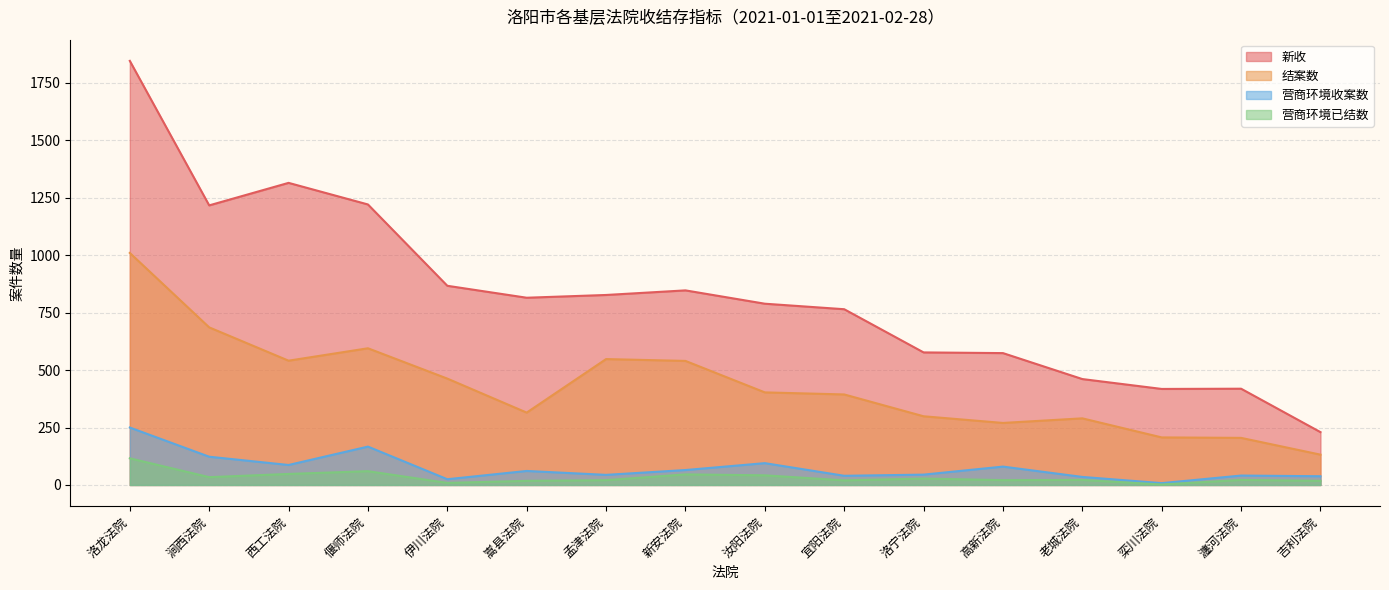

List the labels in order of 营商环境收案数 value, largest first.

洛龙法院, 偃师法院, 涧西法院, 汝阳法院, 西工法院, 高新法院, 新安法院, 嵩县法院, 洛宁法院, 孟津法院, 瀍河法院, 宜阳法院, 吉利法院, 老城法院, 伊川法院, 栾川法院